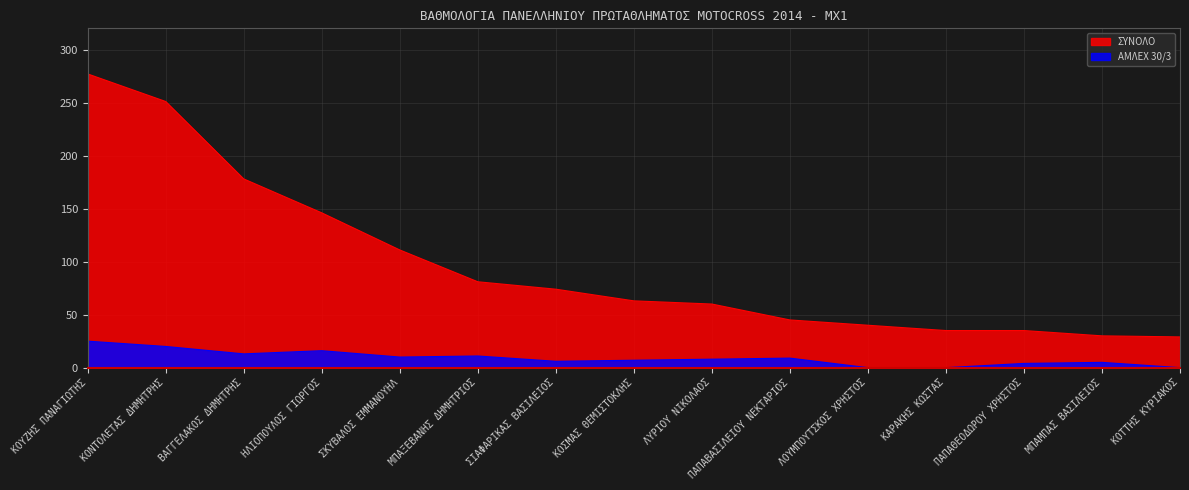

Which series has the largest total across all categories?

ΣΥΝΟΛΟ